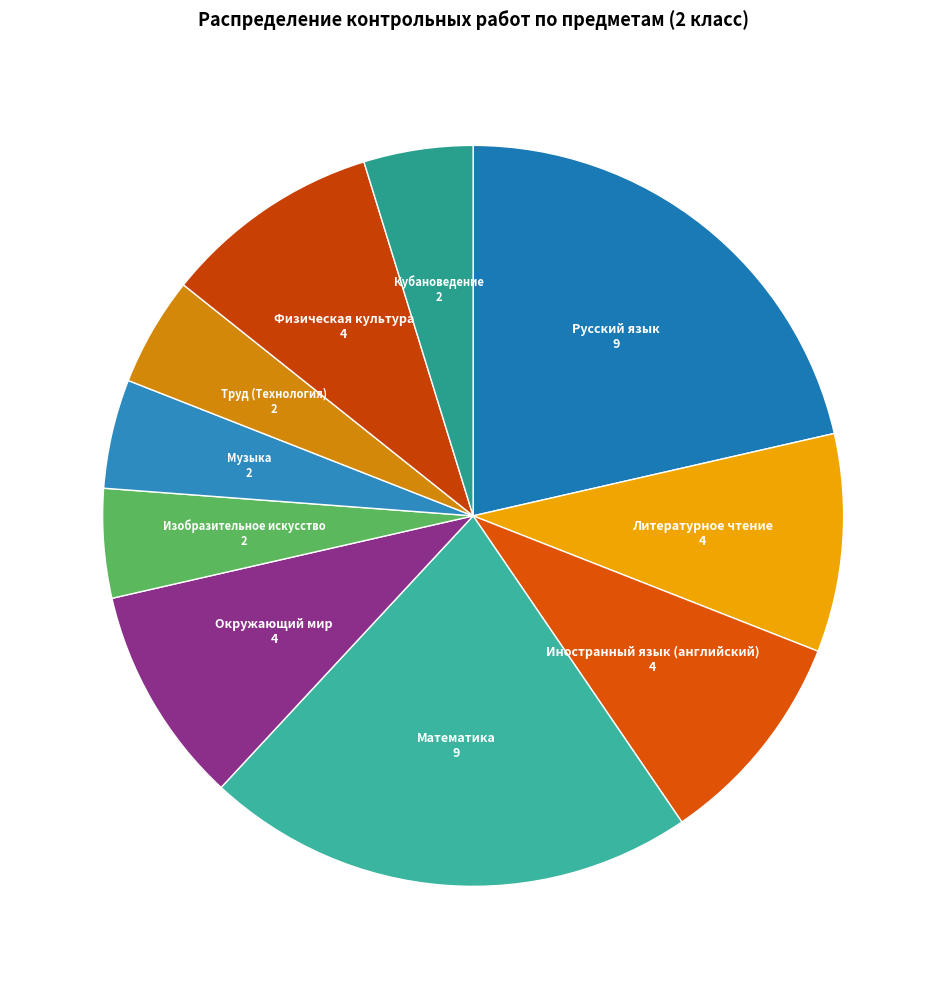

Count the number of slices in the pie.

10